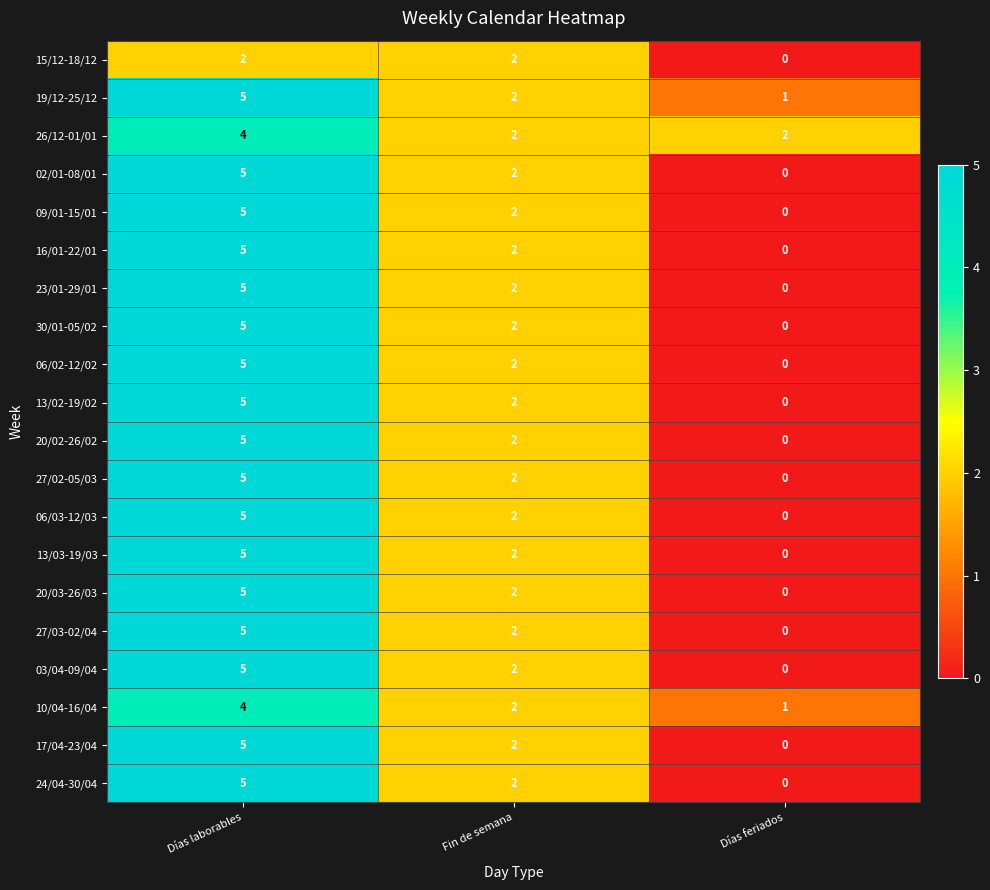

The value of 27/03-02/04 at Días laborables is 8. True or false?

False